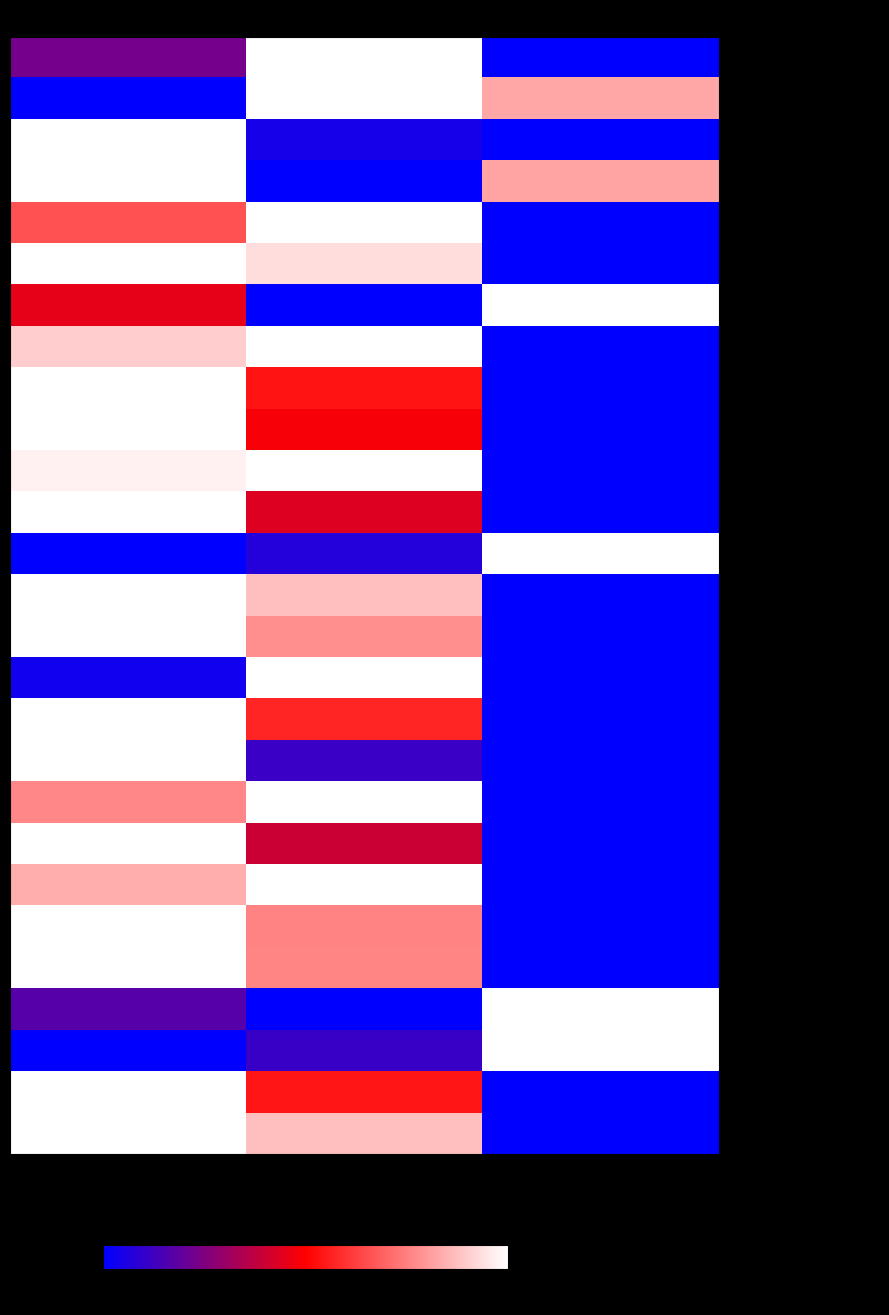

Between Dec. 31, 2024 and Mar. 31, 2024, which is larger?

Dec. 31, 2024